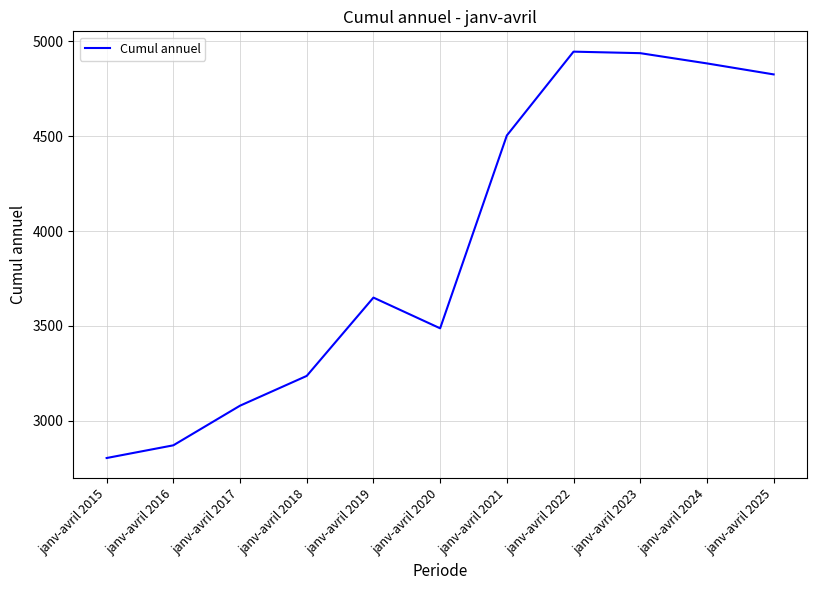

Approximately how many times larger is the value at janv-avril 2024 compared to janv-avril 2015?

1.7